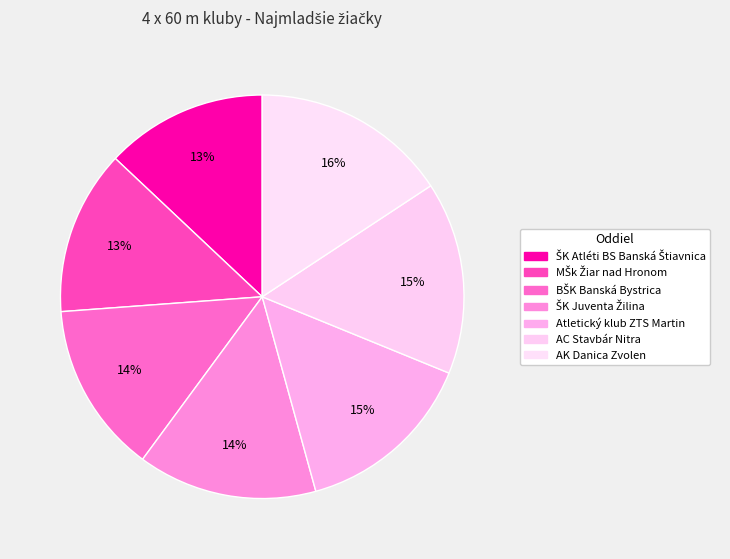

How many slices are in this pie chart?

7